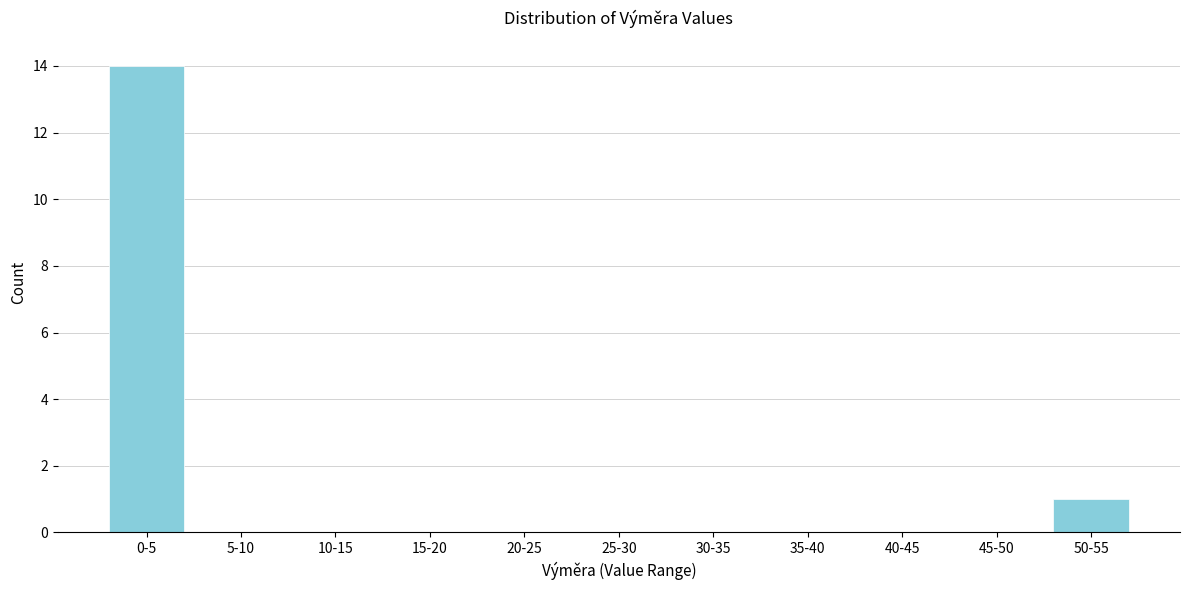

Reading left to right, list all the values displayed in this chart.

0-5=14	5-10=0	10-15=0	15-20=0	20-25=0	25-30=0	30-35=0	35-40=0	40-45=0	45-50=0	50-55=1